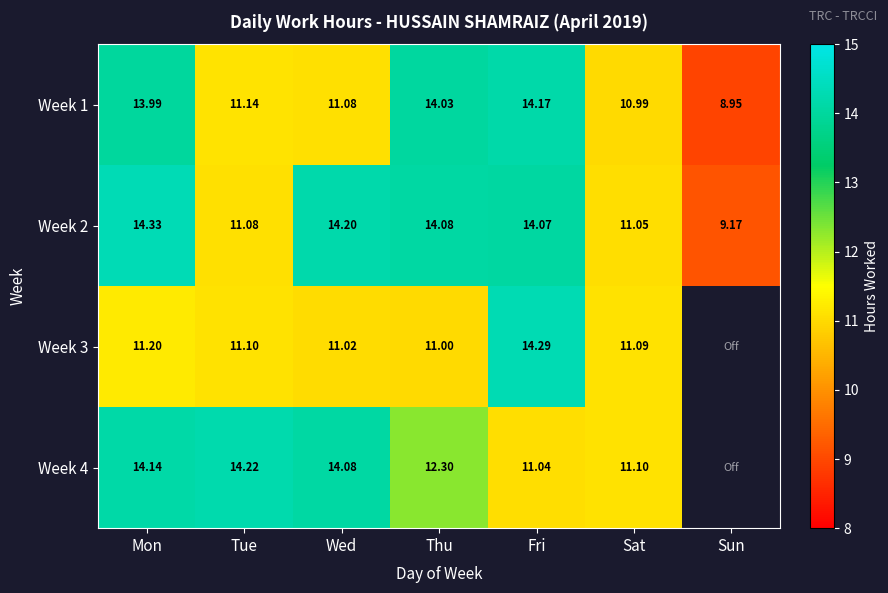

True or false: Week 1 has a value of 5.4 at Thu.

False